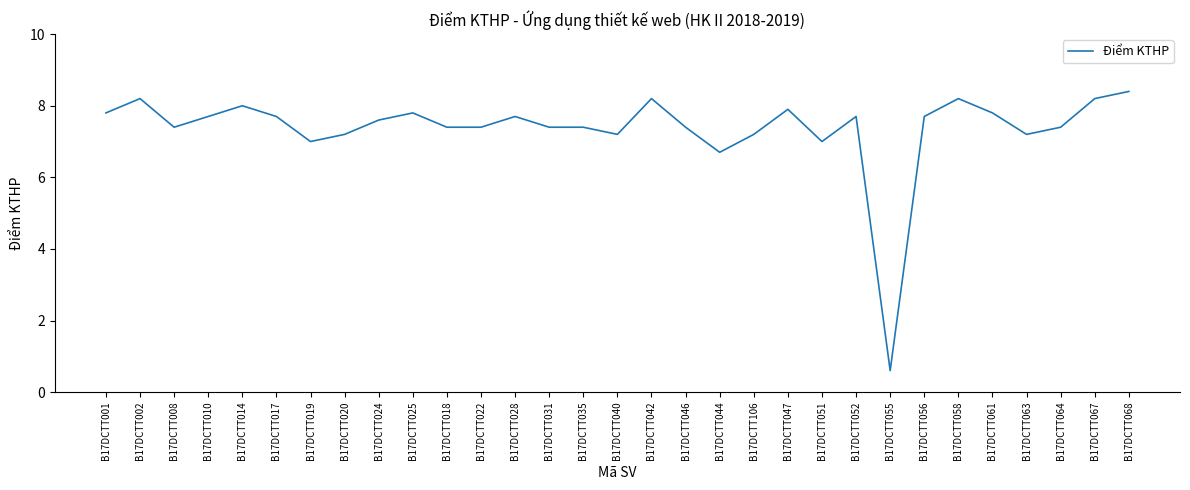

What position from the right is B17DCTT020?

24